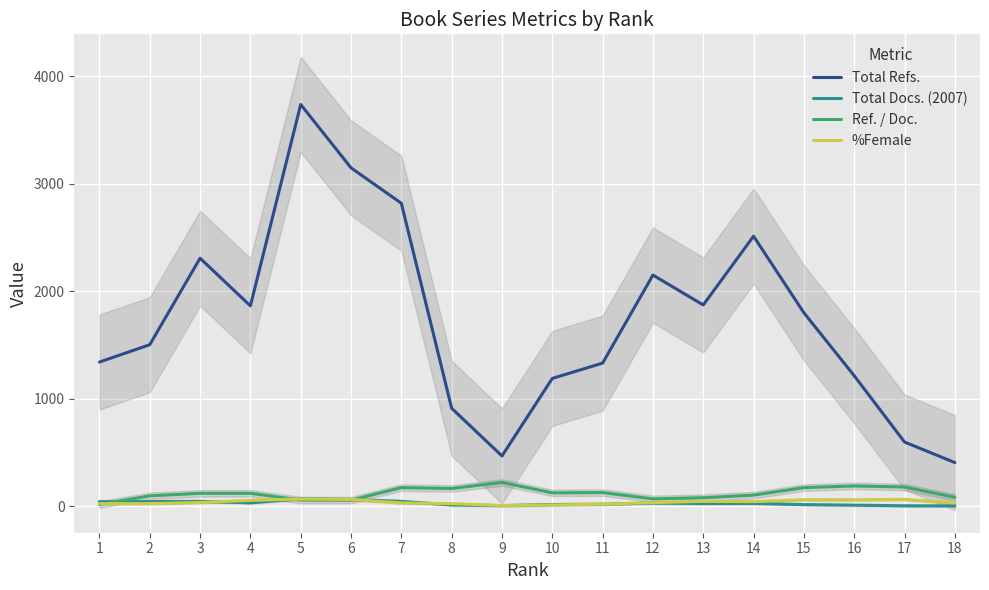

How many lines are shown in the chart?

4